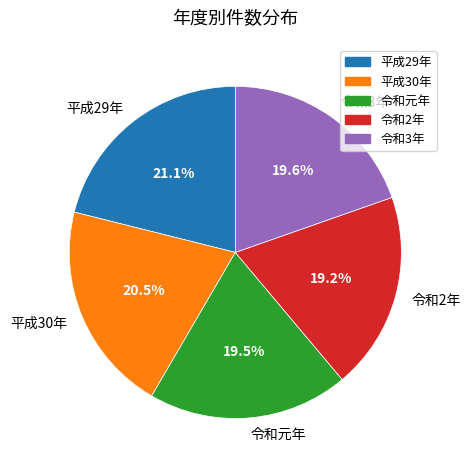

What percentage is the 平成29年 slice, to the nearest percent?

21%